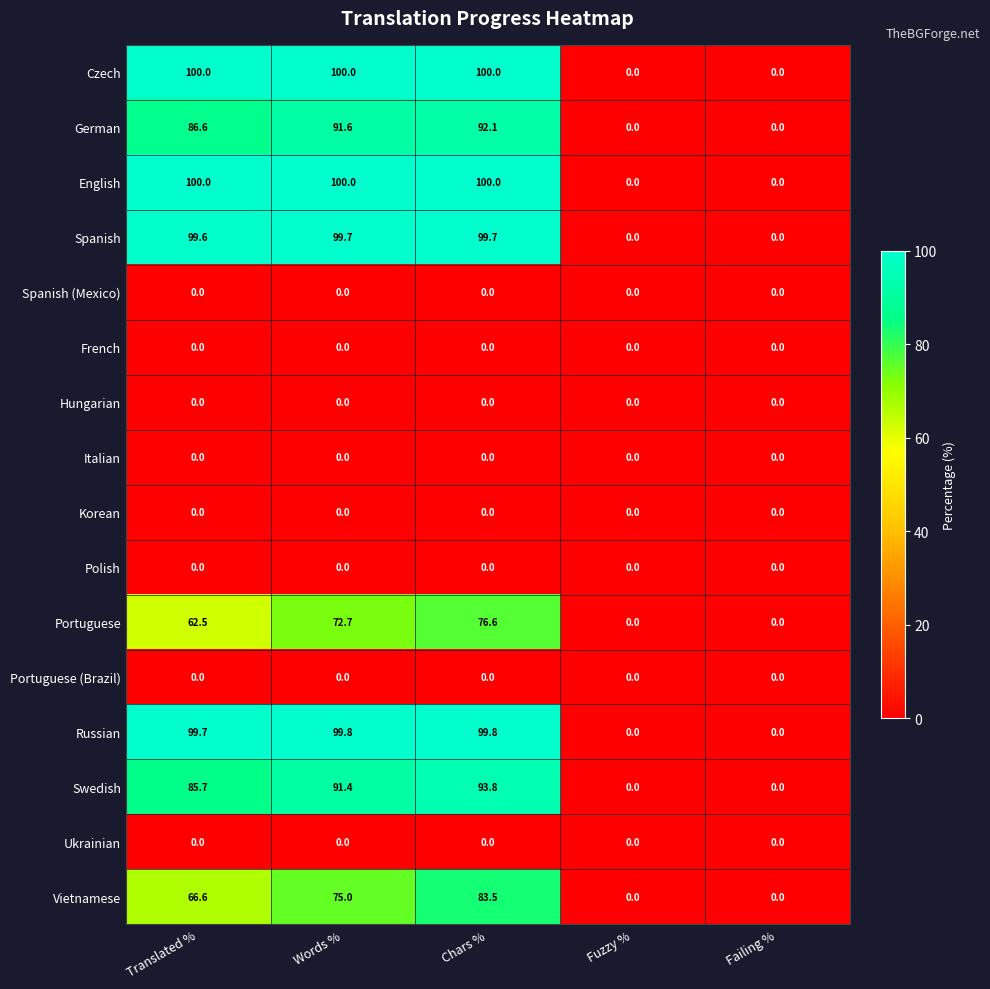

How many English values are between 0 and 100?

5